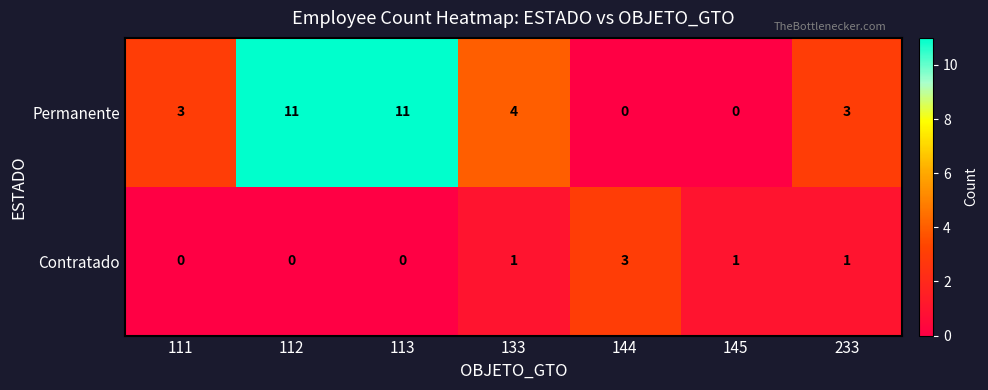

List the series in order of their peak value, highest first.

Permanente, Contratado